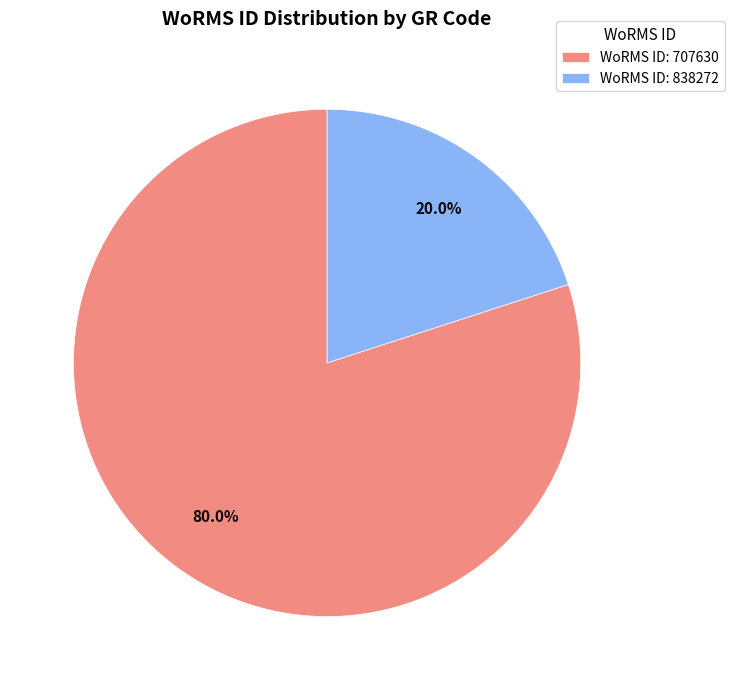

Between WoRMS ID: 707630 and WoRMS ID: 838272, which is larger?

WoRMS ID: 707630